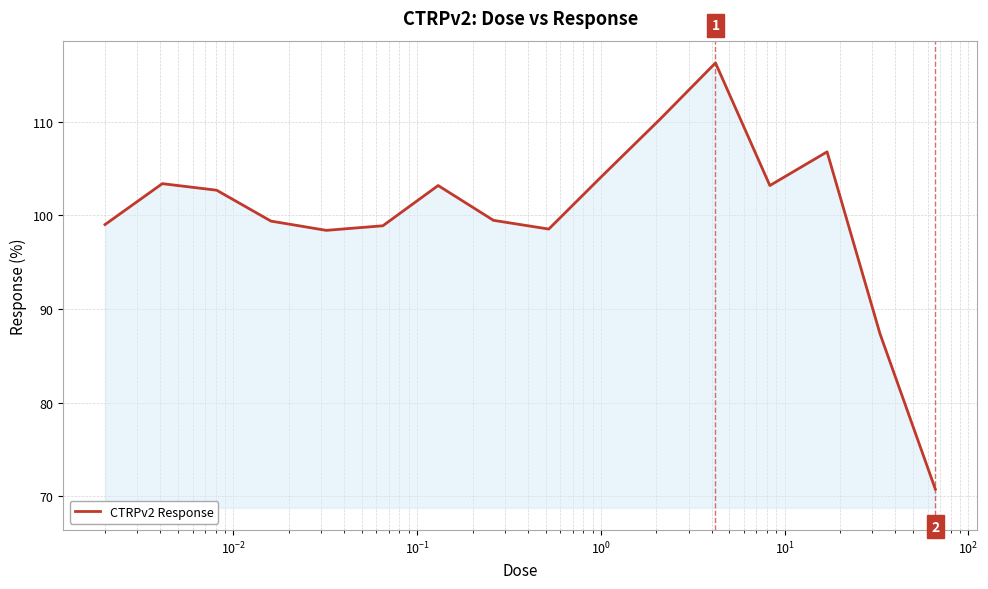

Does the chart display data point markers on the line(s)?

No